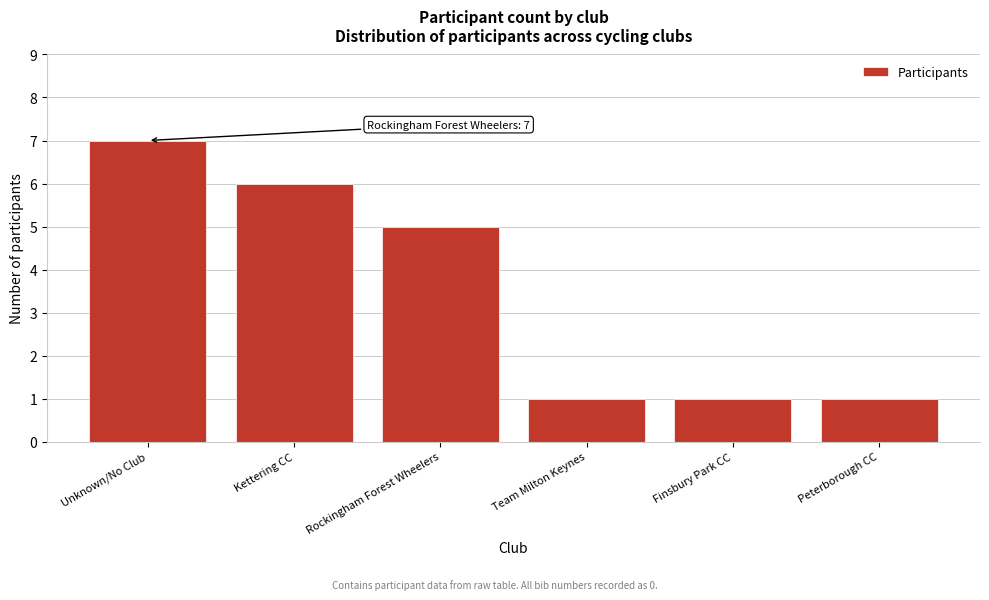

Reading right to left, list all the values displayed in this chart.

Peterborough CC=1	Finsbury Park CC=1	Team Milton Keynes=1	Rockingham Forest Wheelers=5	Kettering CC=6	Unknown/No Club=7